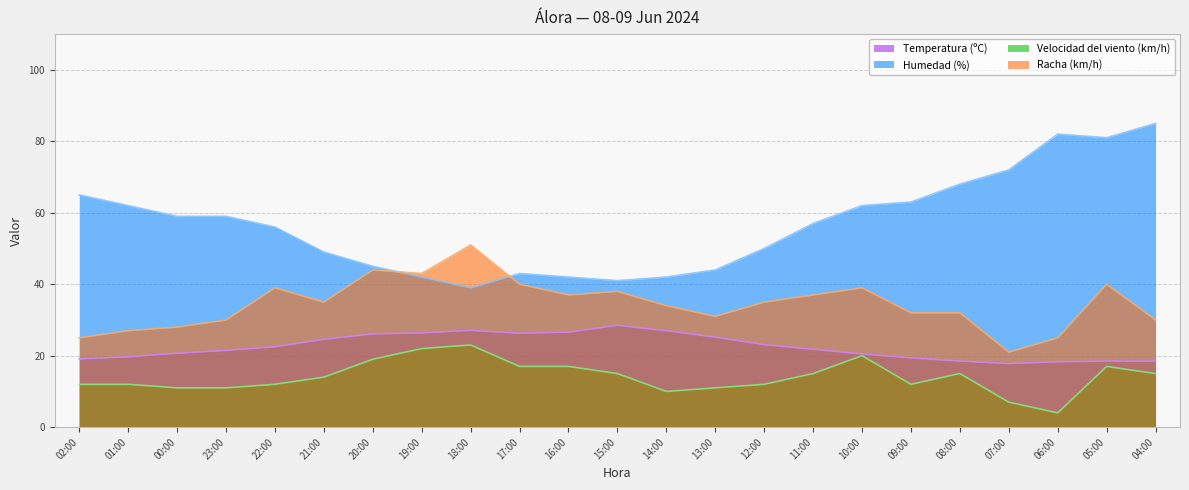

How many interior local peaks does the Velocidad del viento (km/h) series have?

4